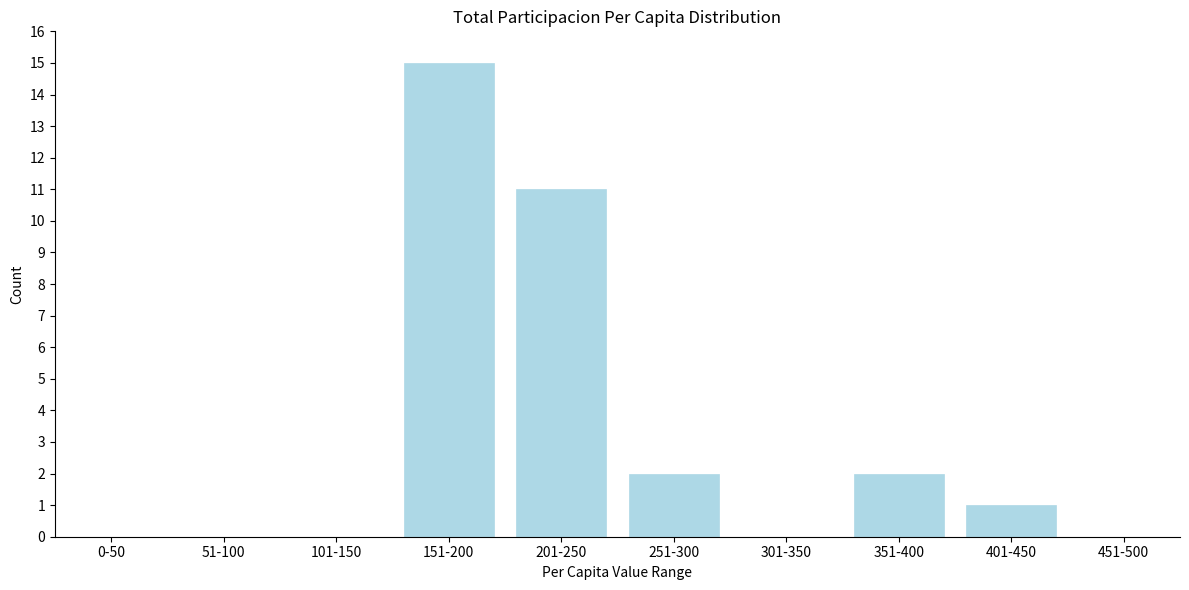

Reading right to left, extract all data points from this chart.

451-500=0	401-450=1	351-400=2	301-350=0	251-300=2	201-250=11	151-200=15	101-150=0	51-100=0	0-50=0